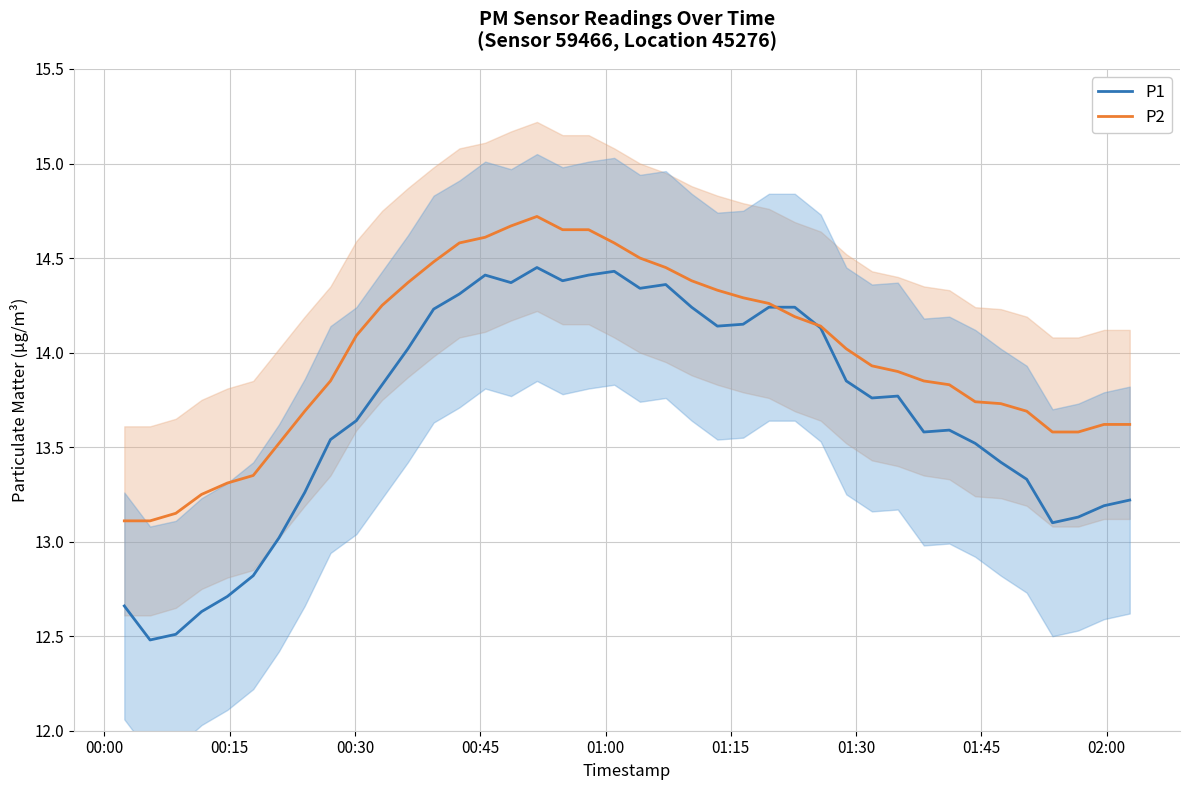

Reading left to right, list all the values displayed in this chart.

P1: 12.7	12.5	12.5	12.6	12.7	12.8	13.0	13.3	13.5	13.6	13.8	14.0	14.2	14.3	14.4	14.4	14.4	14.4	14.4	14.4	14.3	14.4	14.2	14.1	14.2	14.2	14.2	14.1	13.8	13.8	13.8	13.6	13.6	13.5	13.4	13.3	13.1	13.1	13.2	13.2
P2: 13.1	13.1	13.2	13.2	13.3	13.3	13.5	13.7	13.8	14.1	14.2	14.4	14.5	14.6	14.6	14.7	14.7	14.7	14.7	14.6	14.5	14.4	14.4	14.3	14.3	14.3	14.2	14.1	14.0	13.9	13.9	13.8	13.8	13.7	13.7	13.7	13.6	13.6	13.6	13.6